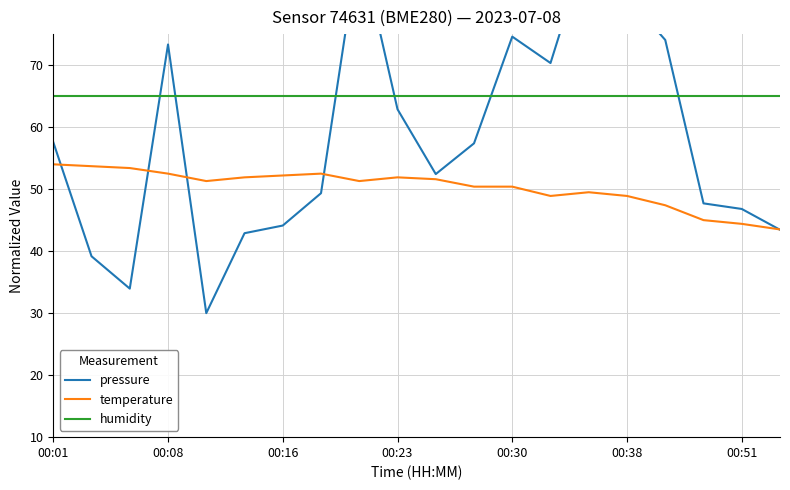

Is it true that temperature equals 12.0 at 00:38?

False